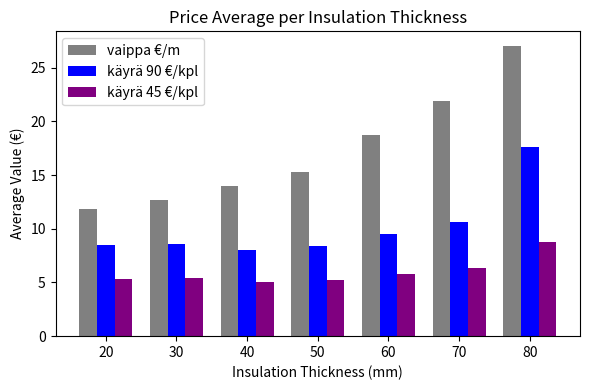

How many groups of bars are there?

7